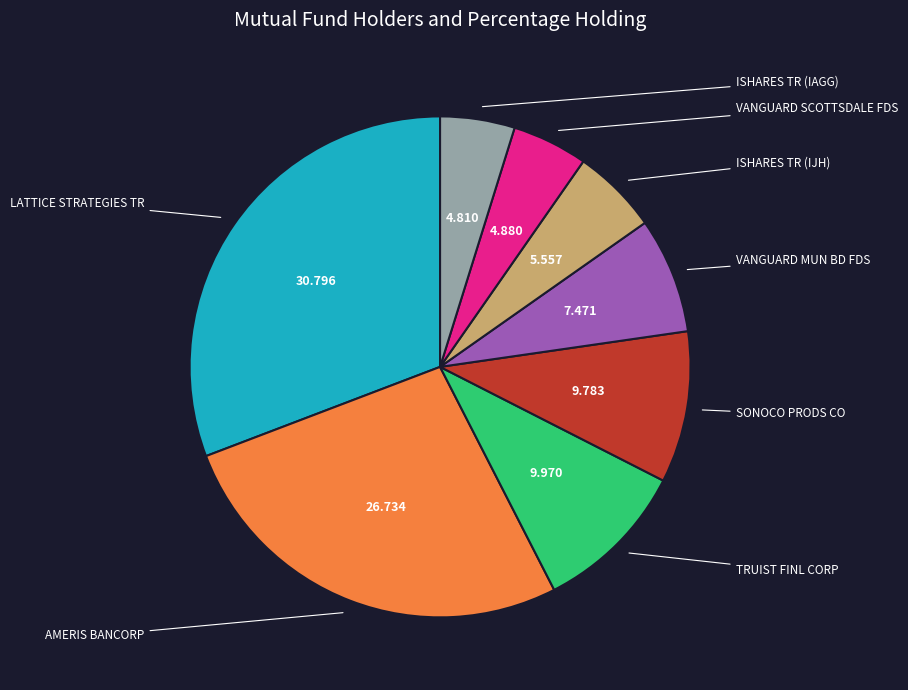

Is there a majority slice in this chart?

No